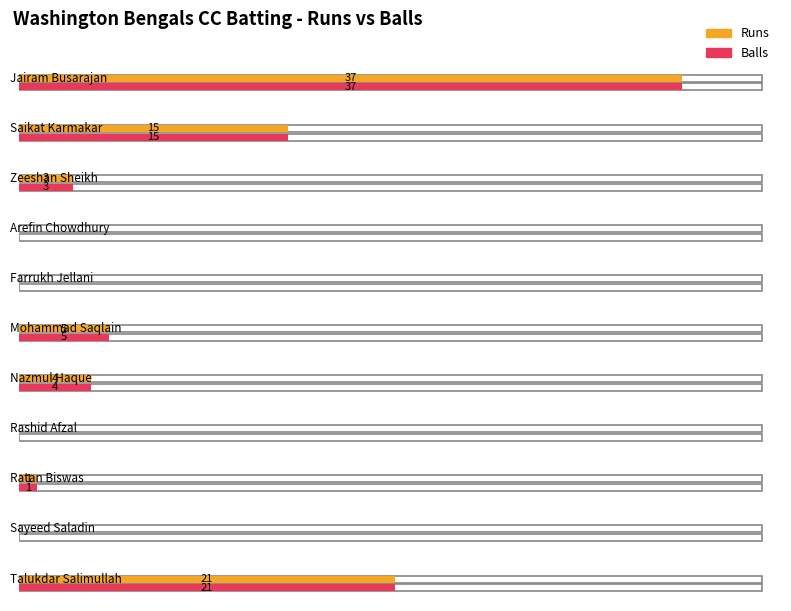

Is it true that Runs equals 3 at Zeeshan Sheikh?

True